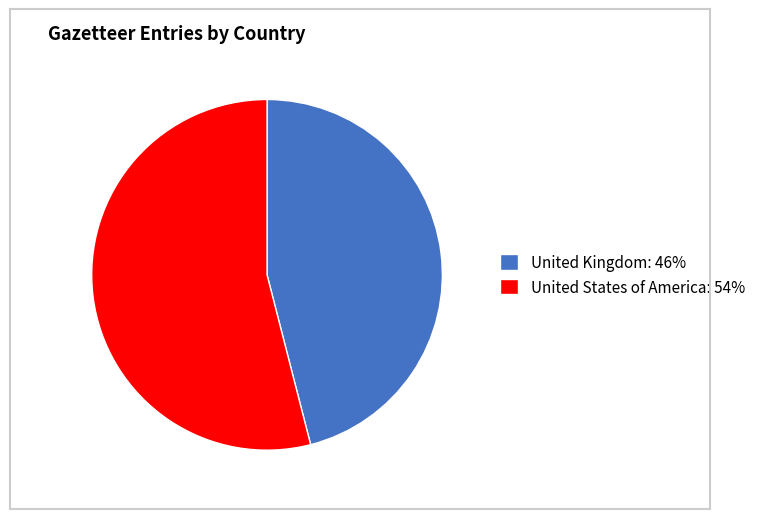

Which has a higher value, United States of America: 54% or United Kingdom: 46%?

United States of America: 54%